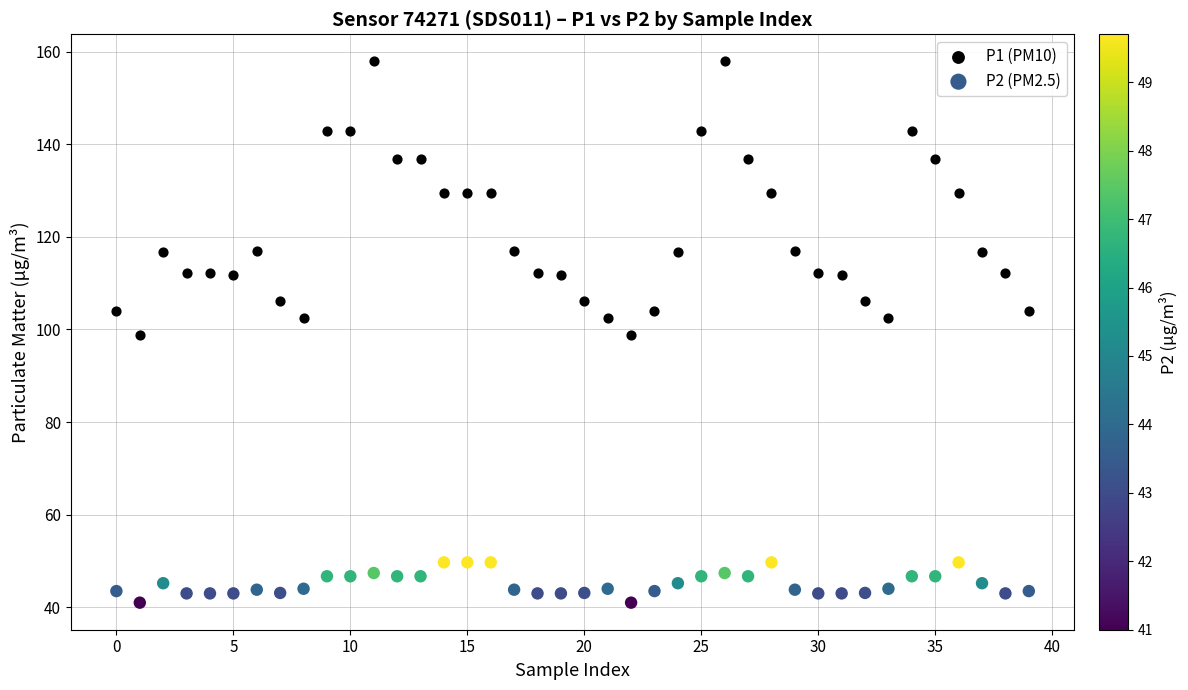

Across all data points, what is the range of Y values (max minus min)?

116.9